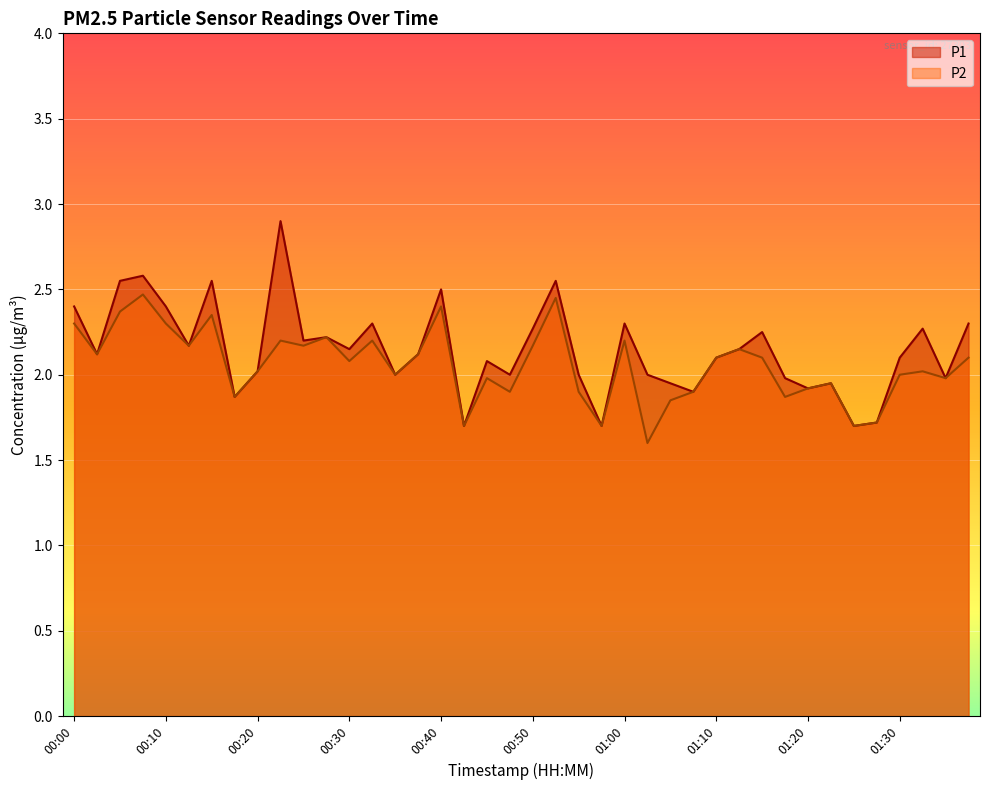

Rank the series by their maximum value, from lowest to highest.

P2, P1